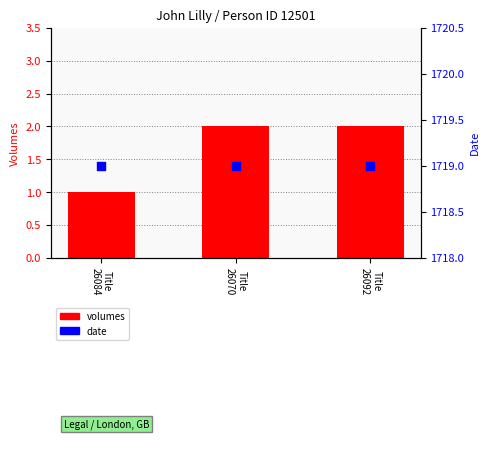

At which category is the sum across all series the highest?

Title
26070